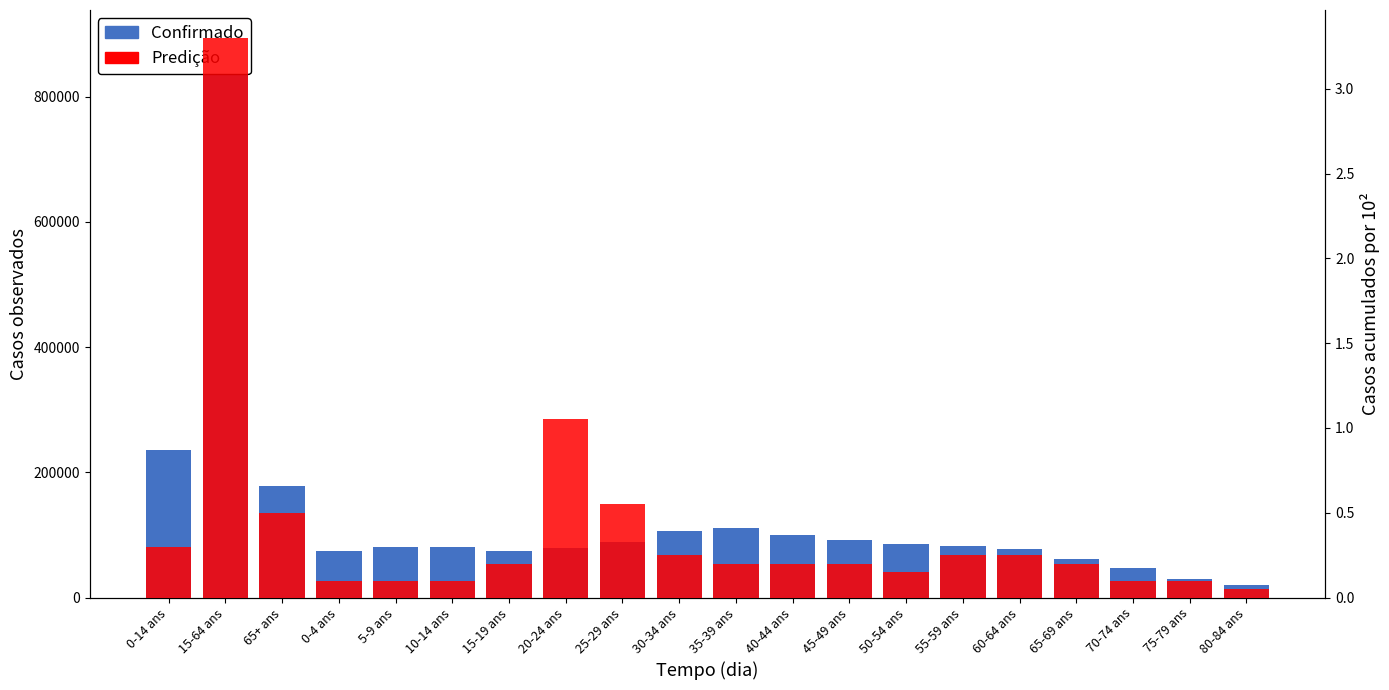

What is the highest value of the Predição series?

3.3